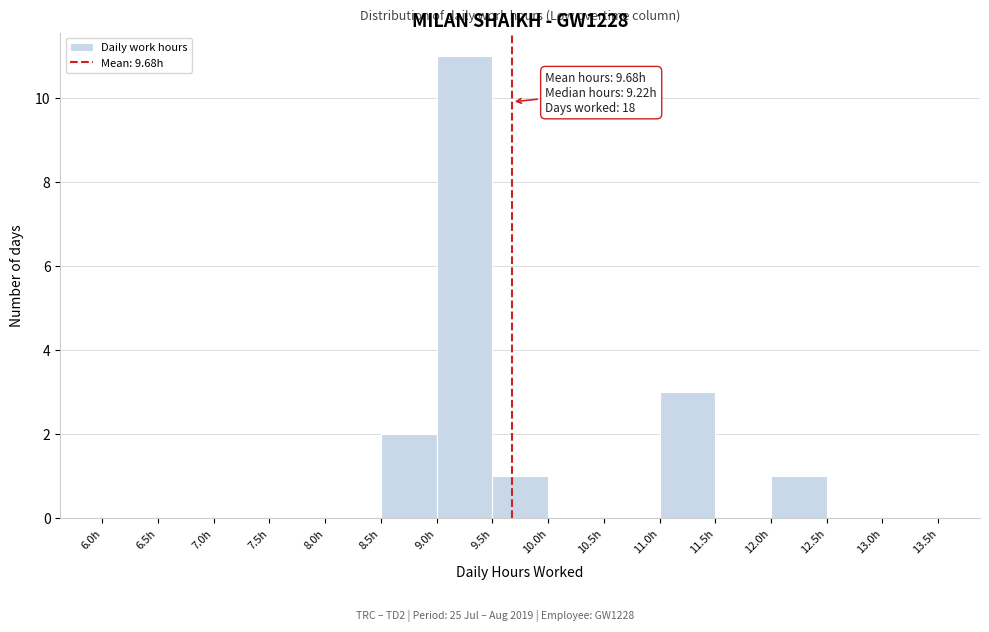

Which range on the x-axis has the tallest bar?

9.0 to 9.5